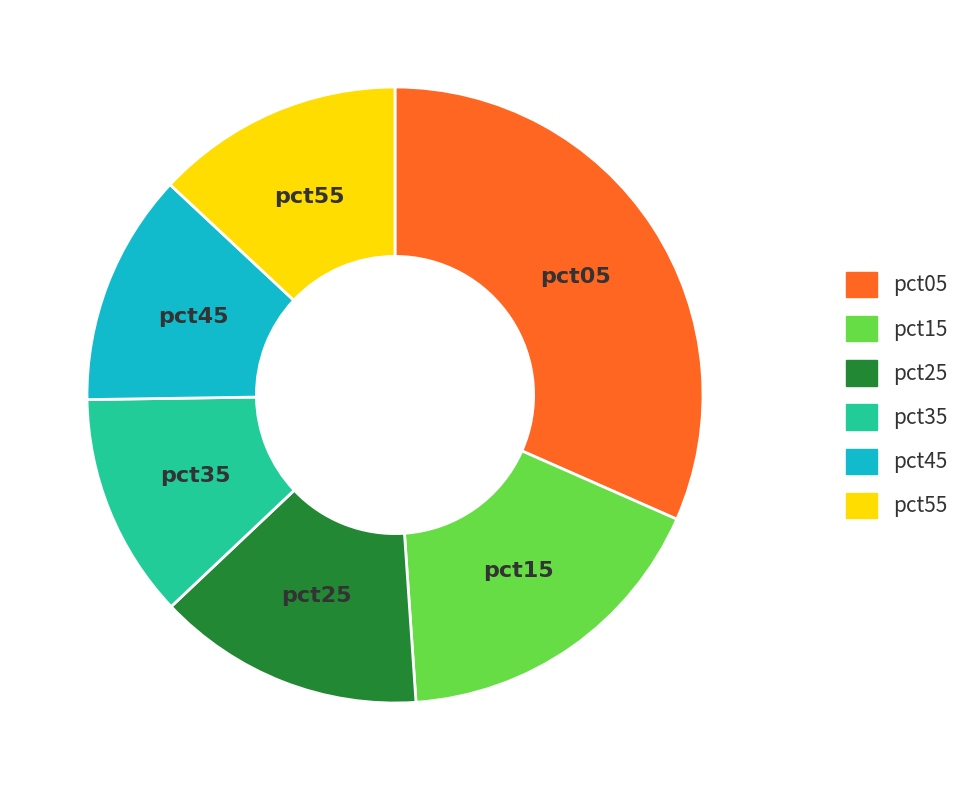

Is there any slice that represents more than half of the pie?

No